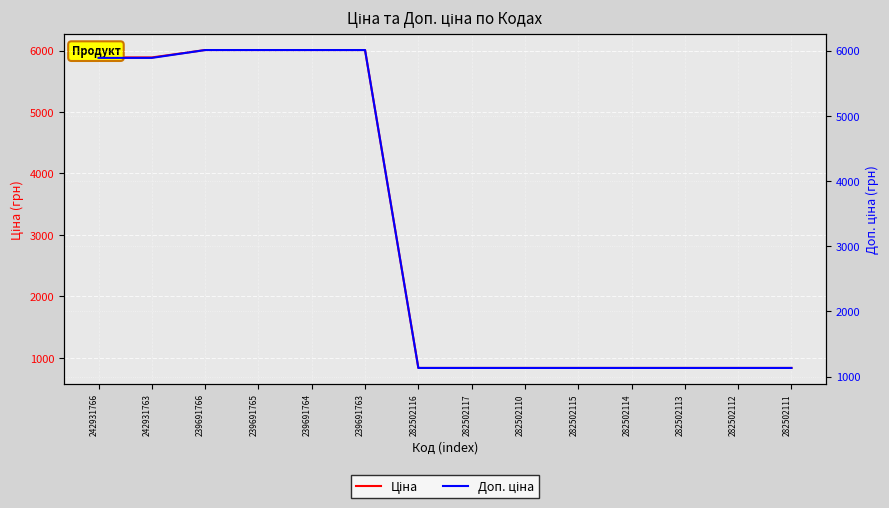

True or false: Доп. ціна and Ціна intersect in this chart.

False